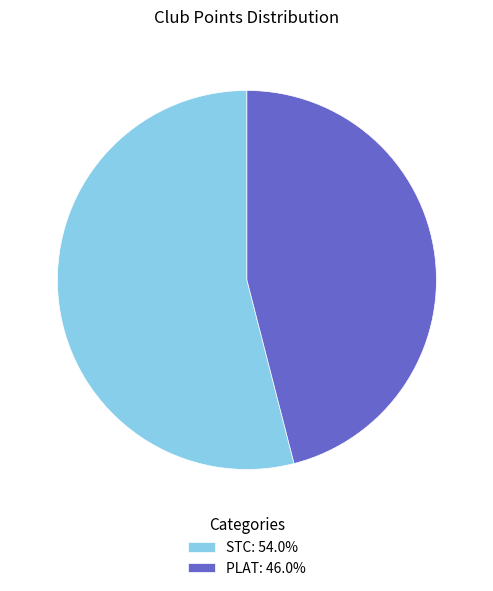

Is the sum of STC and PLAT greater than half?

Yes